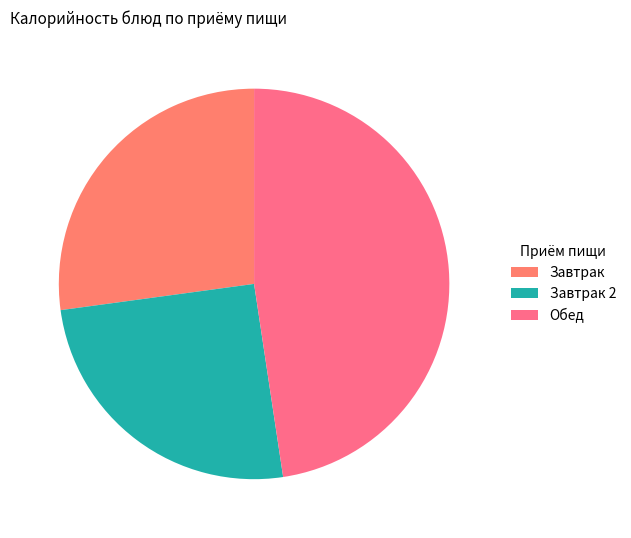

How many segments does this pie chart have?

3